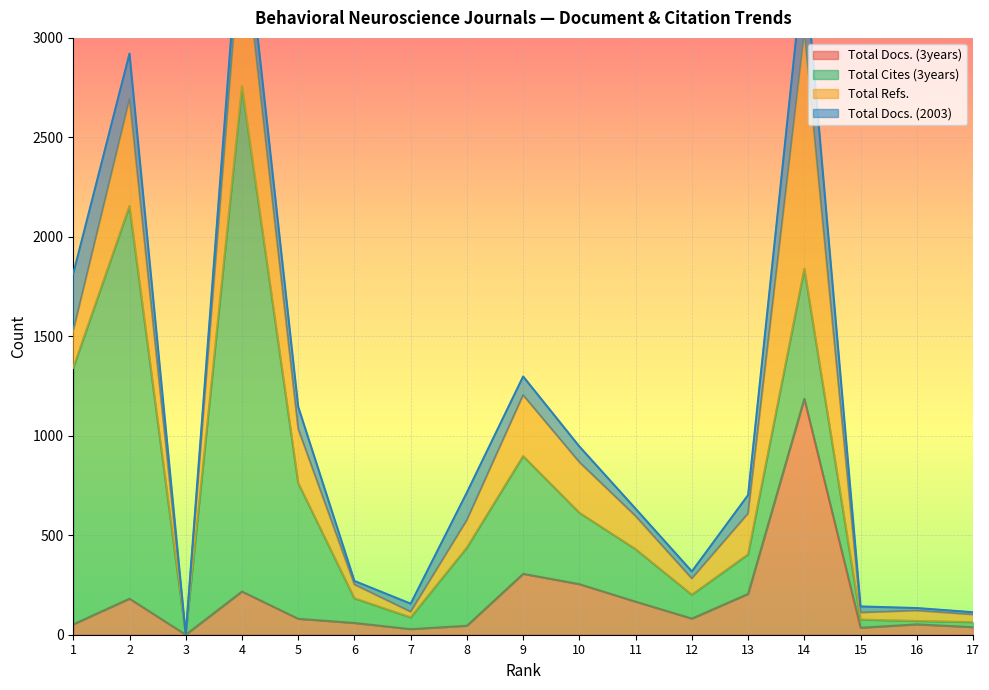

At which label does Total Docs. (2003) reach its minimum?

3